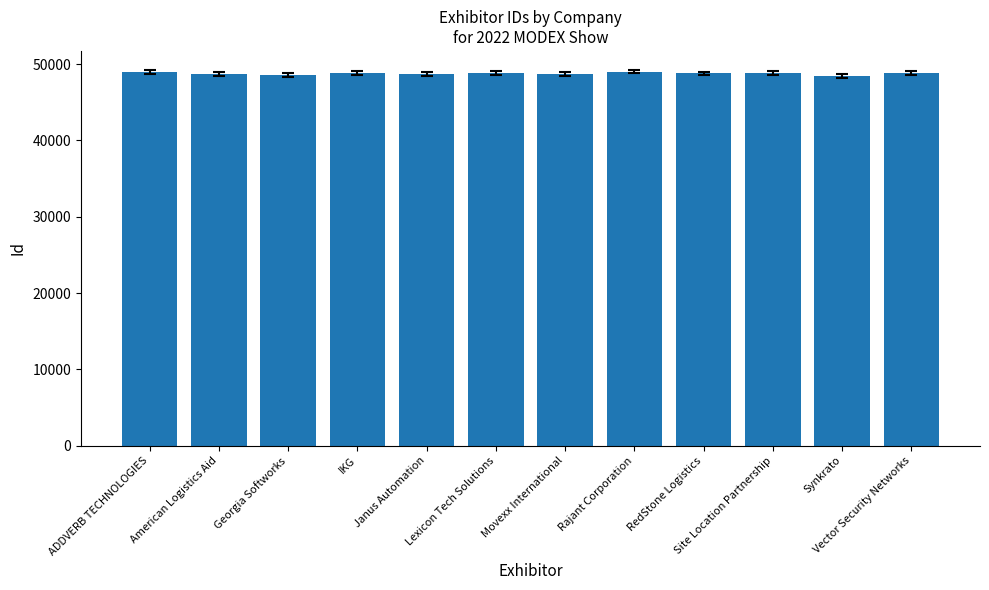

What is the difference between the values at ADDVERB TECHNOLOGIES and Synkrato?

530